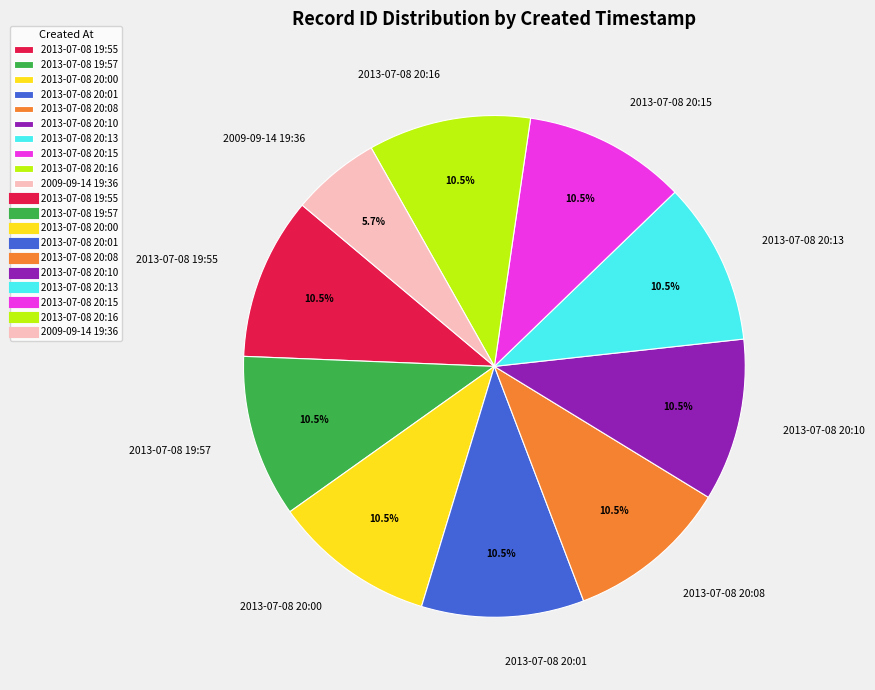

Do 2013-07-08 20:16 and 2013-07-08 20:13 together represent more than half of the pie?

No